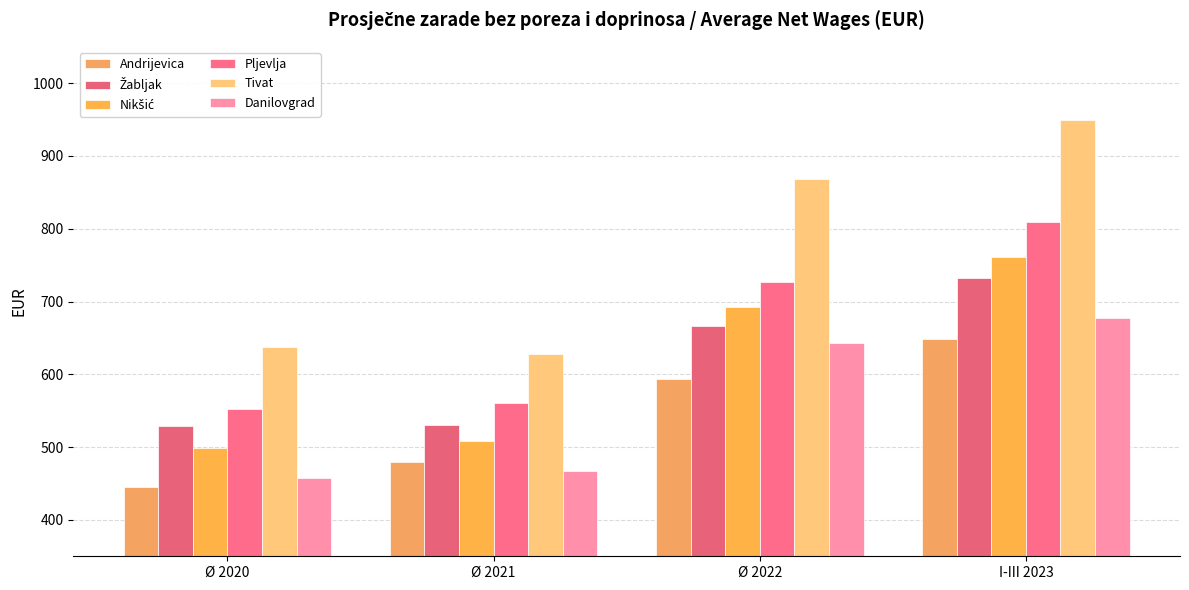

Rank the series by their maximum value, from lowest to highest.

Andrijevica, Danilovgrad, Žabljak, Nikšić, Pljevlja, Tivat